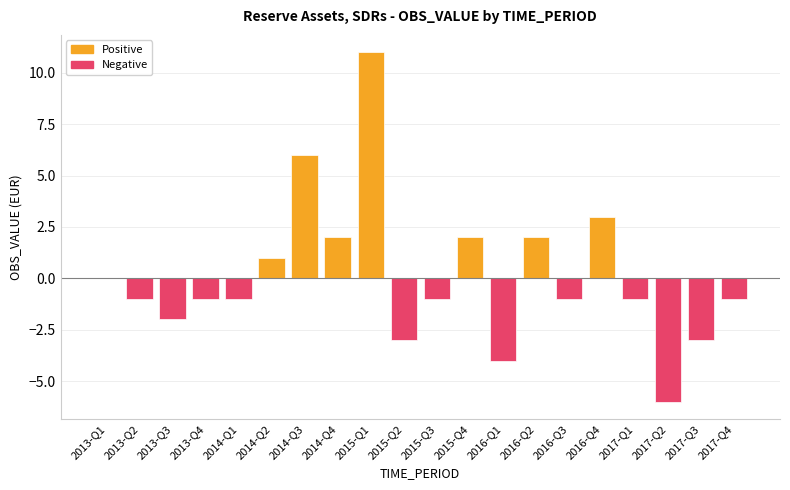

What is the change in value from 2013-Q4 to 2014-Q4?

+3